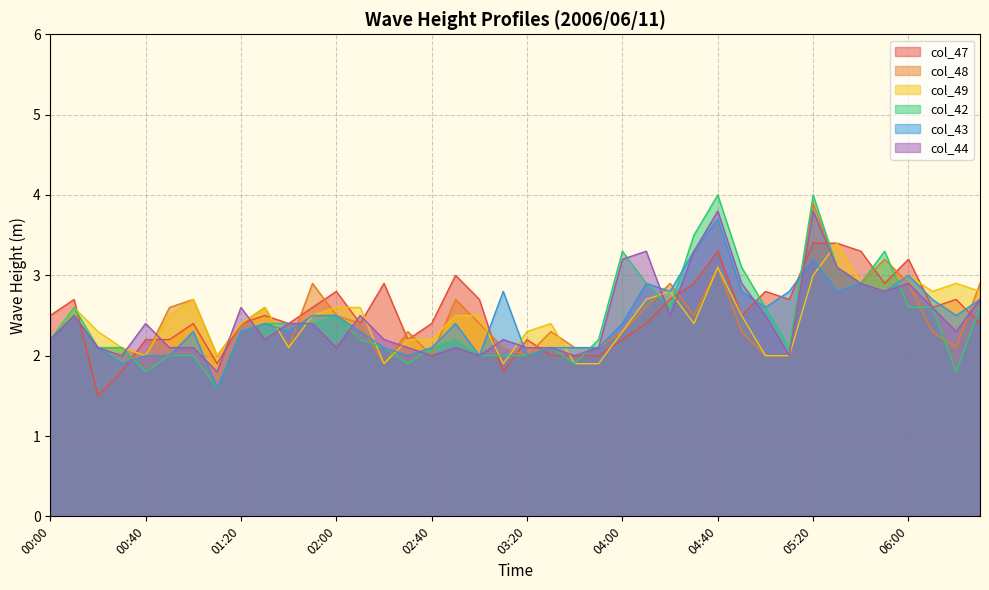

At 05:00, list the series in order from smallest to largest.

col_48, col_49, col_44, col_42, col_43, col_47